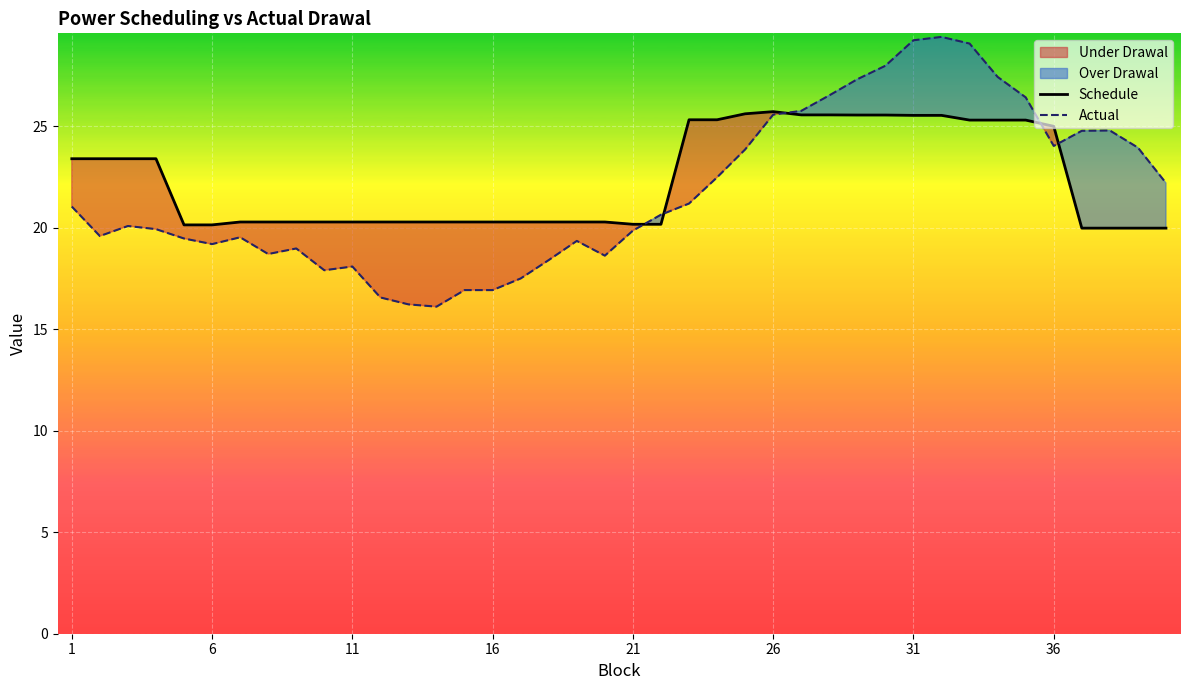

True or false: Actual has a value of 25.4 at 16.

False